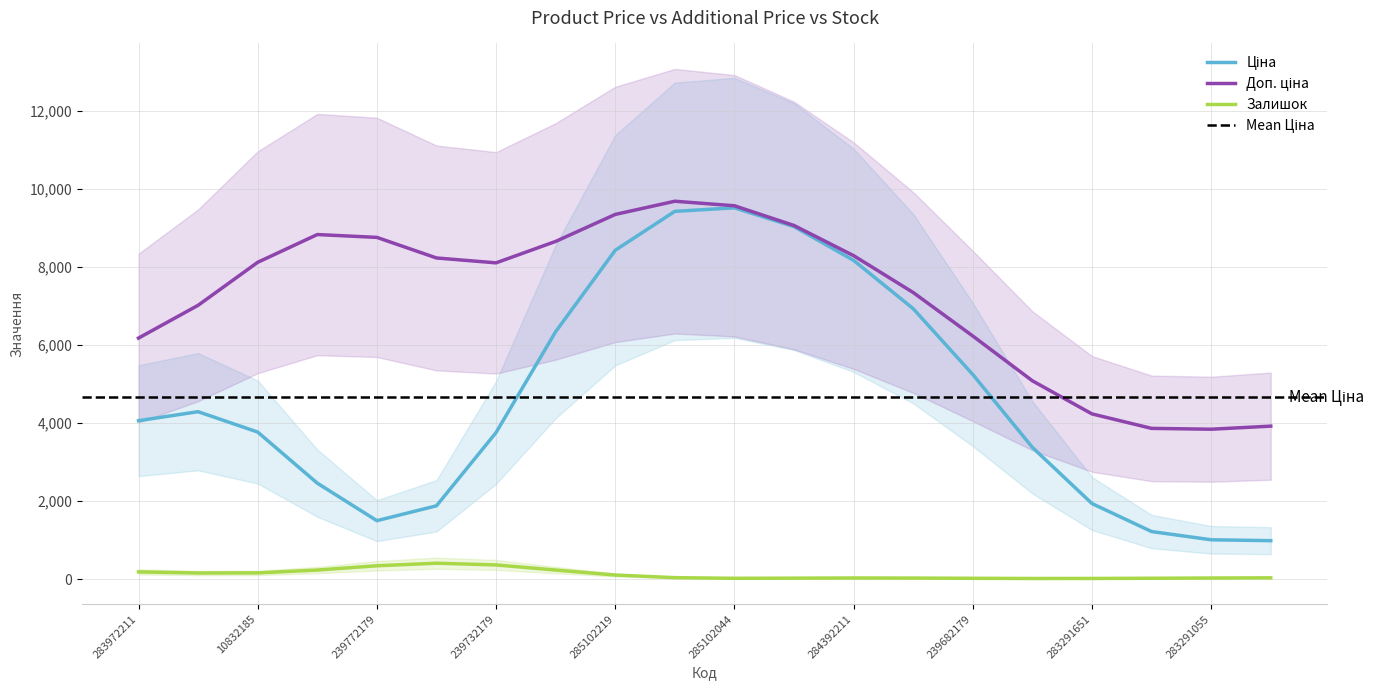

At which category is the sum across all series the highest?

285101913